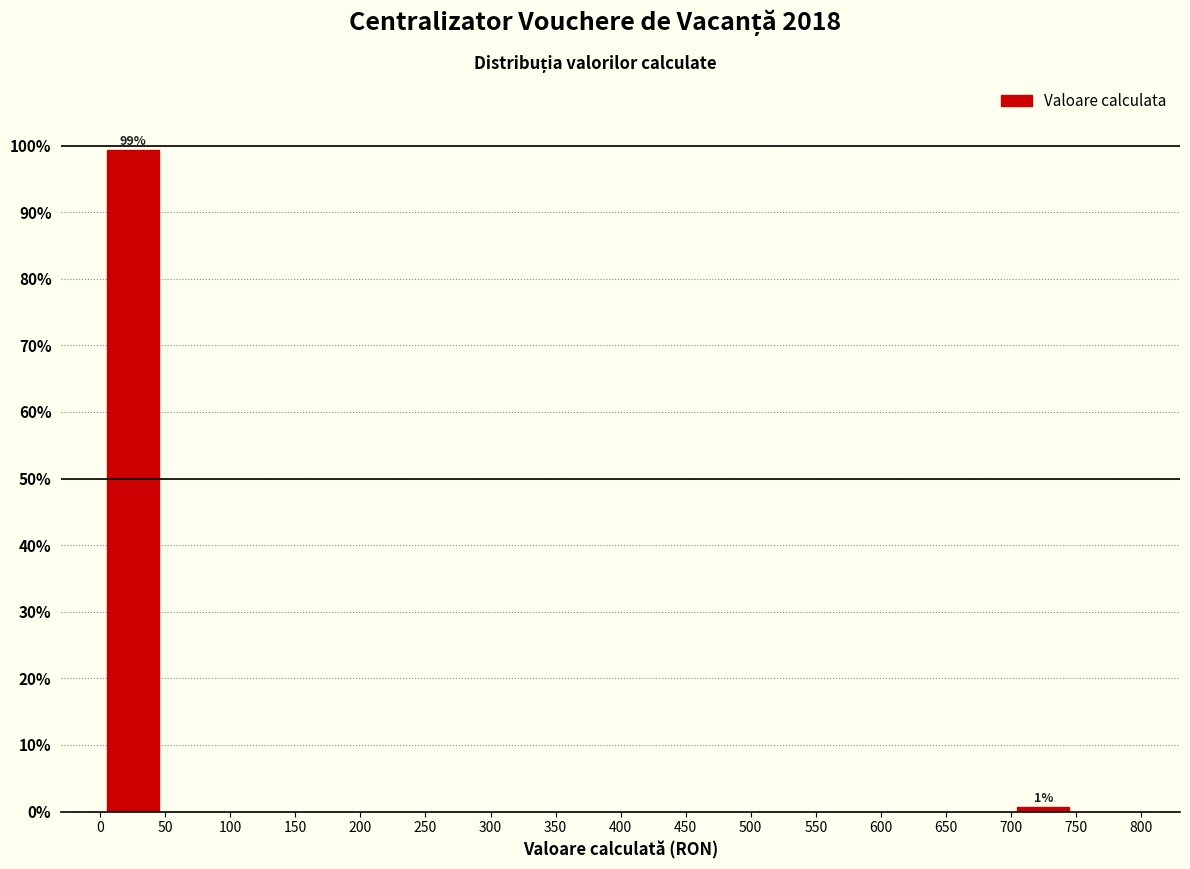

Which range on the x-axis has the tallest bar?

0 to 50